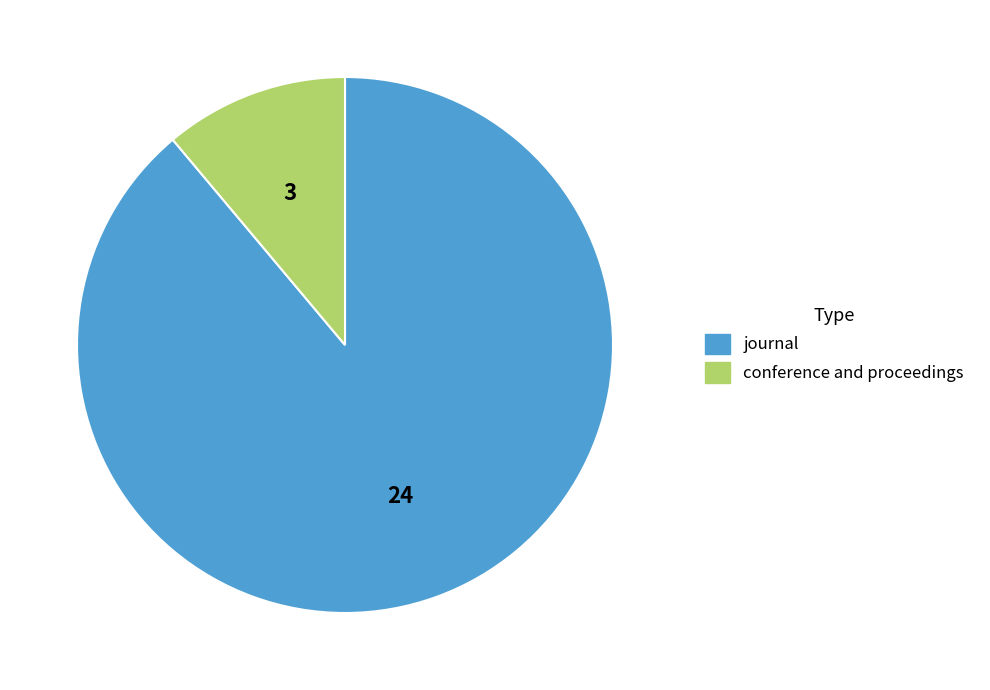

True or false: journal accounts for 99% of the total.

False